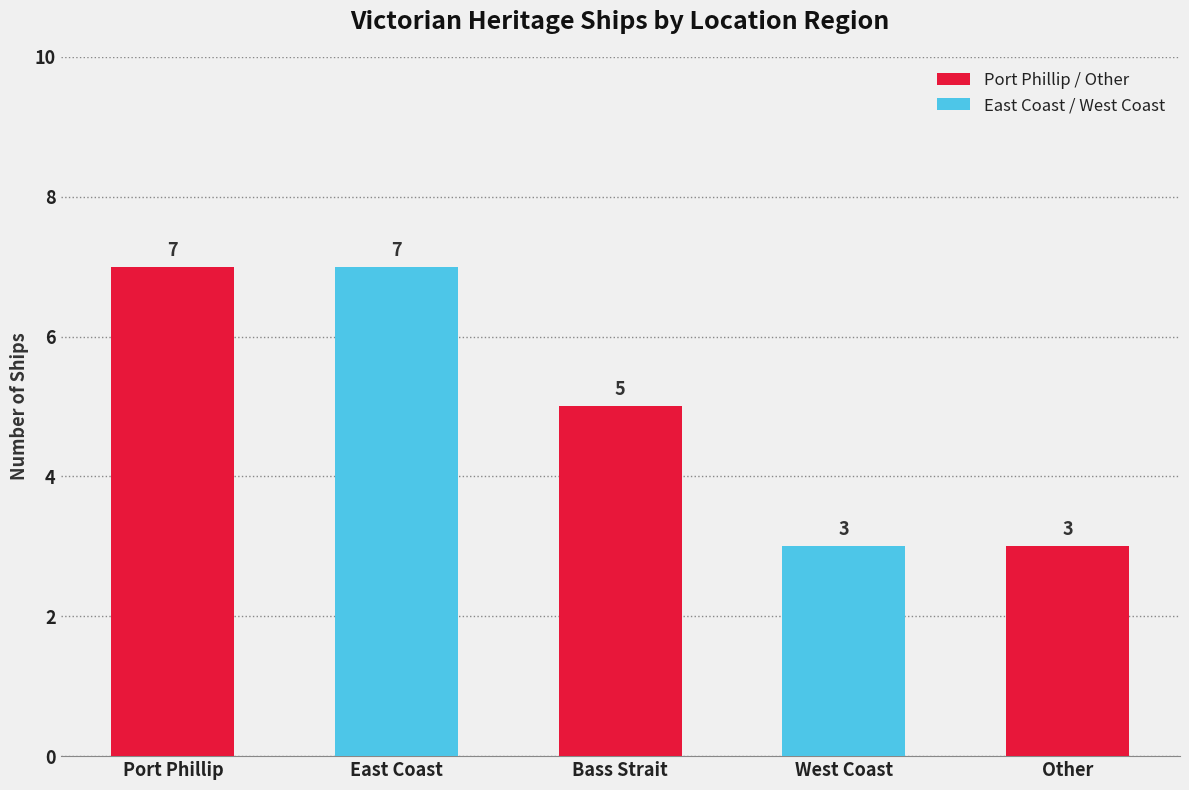

What is the value of the 4th bar from the left?

3